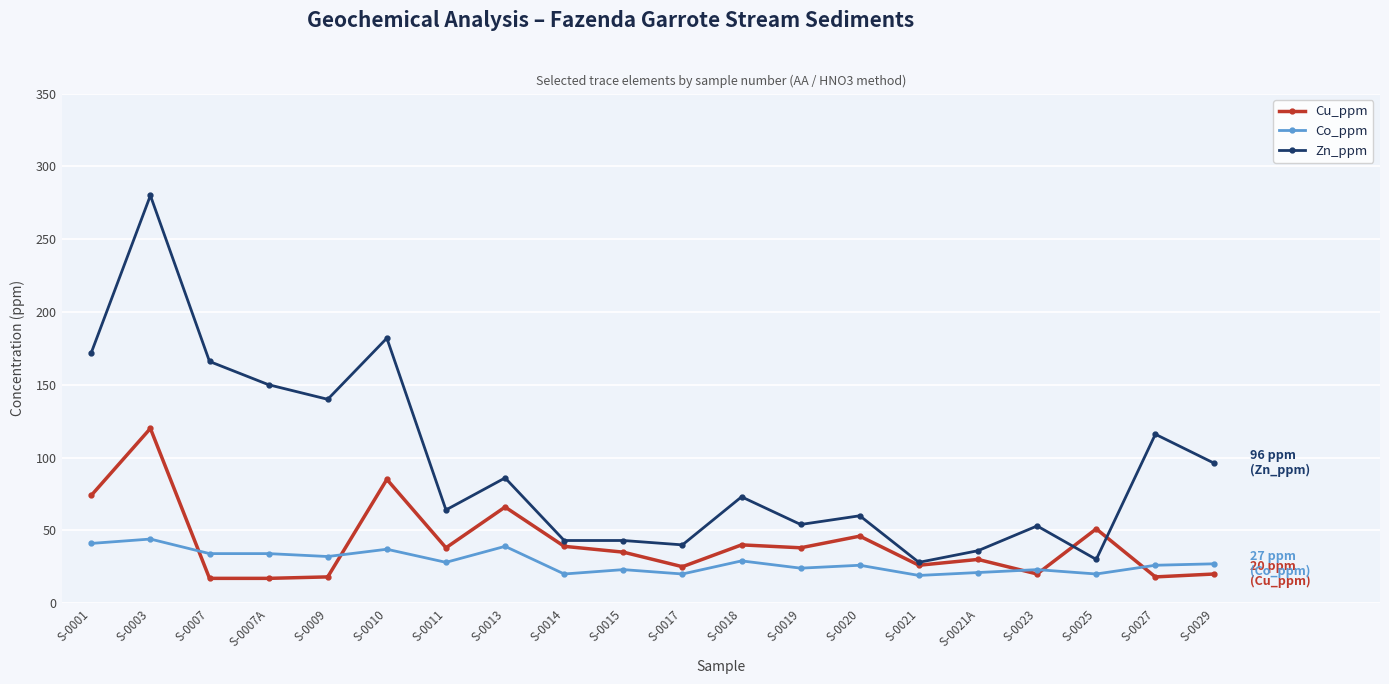

Where is the first local maximum for Cu_ppm?

S-0003